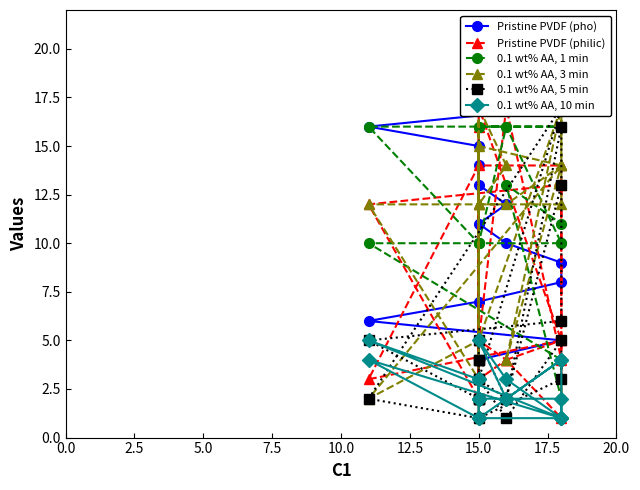

What is the sum of all 0.1 wt% AA, 1 min values?

210